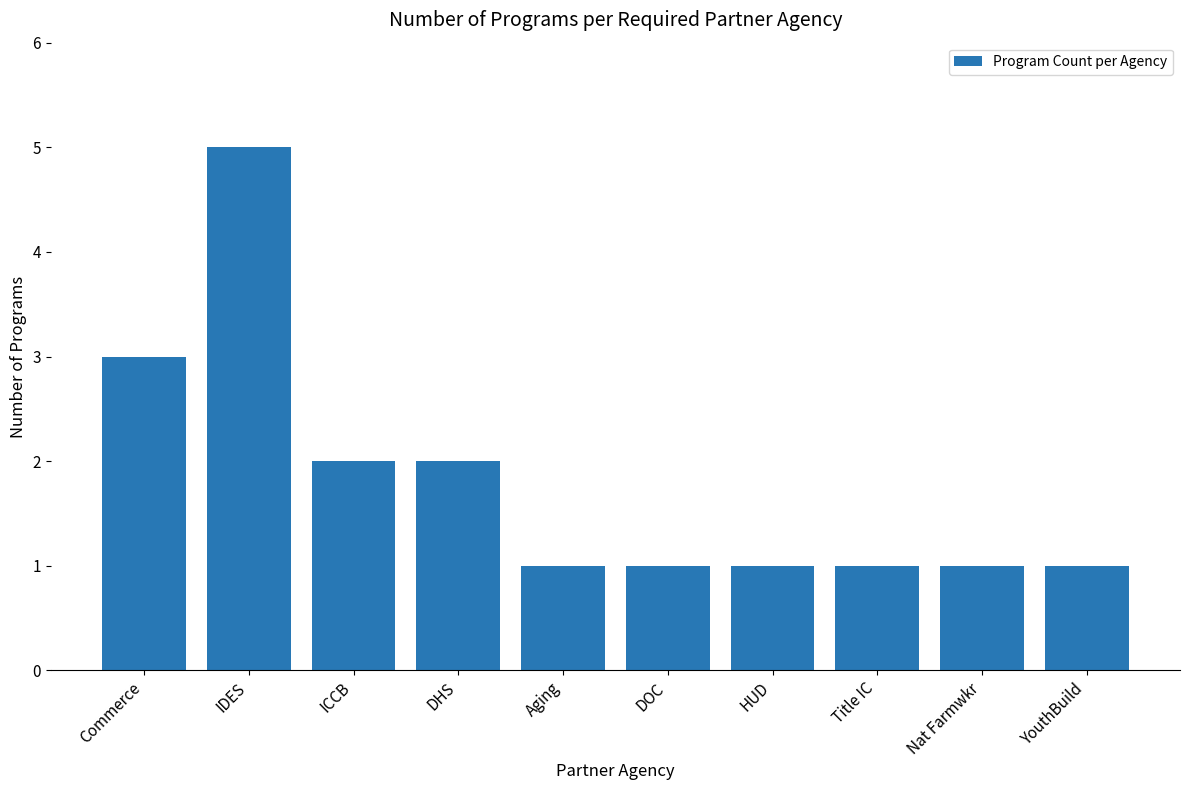

Count the number of categories in the chart.

10